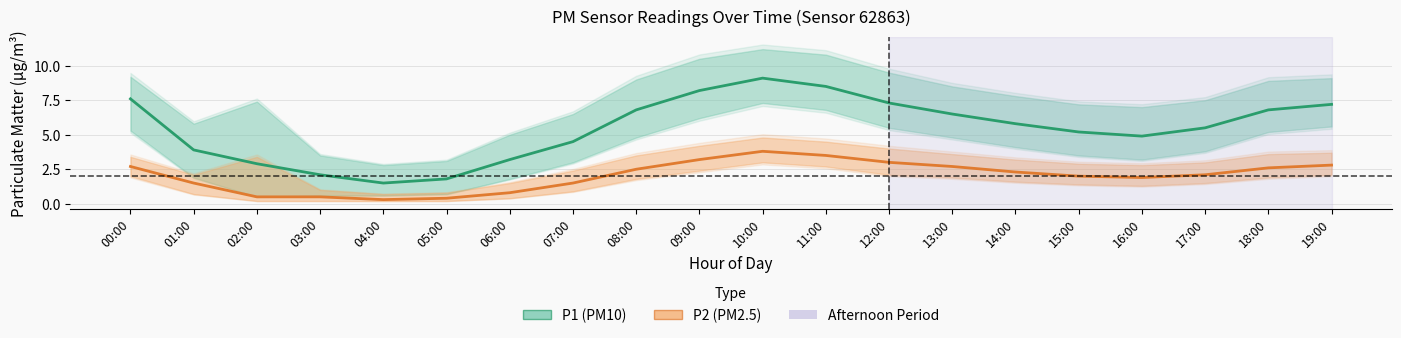

What is the label of the 6th point from the right?

14:00